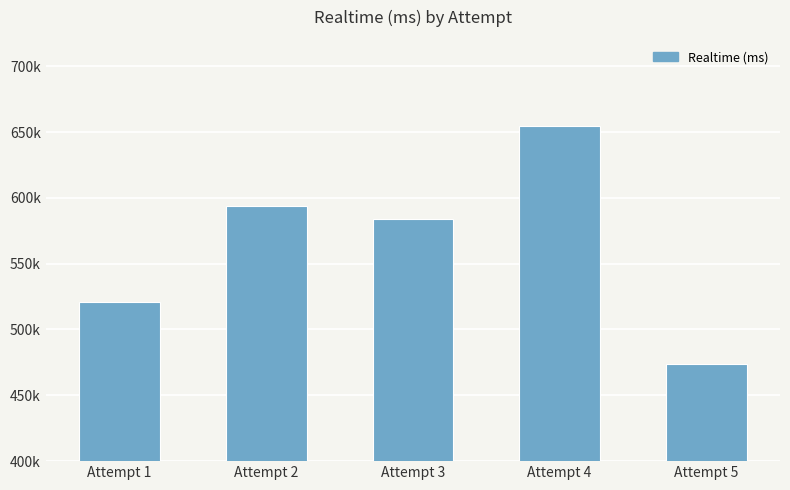

Does the chart contain any negative values?

No